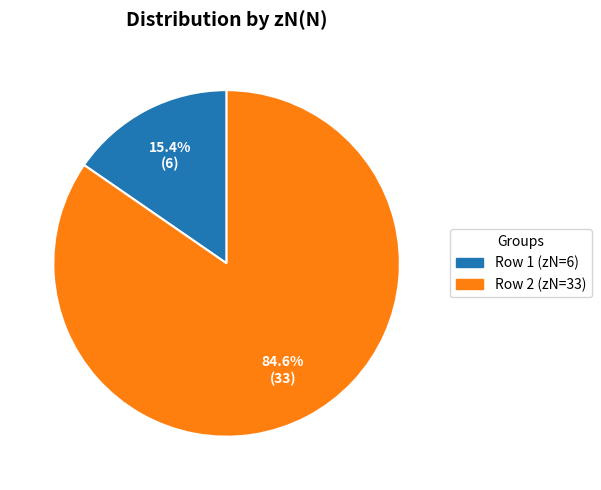

Which slice represents more than half of the pie?

Row 2 (zN=33)